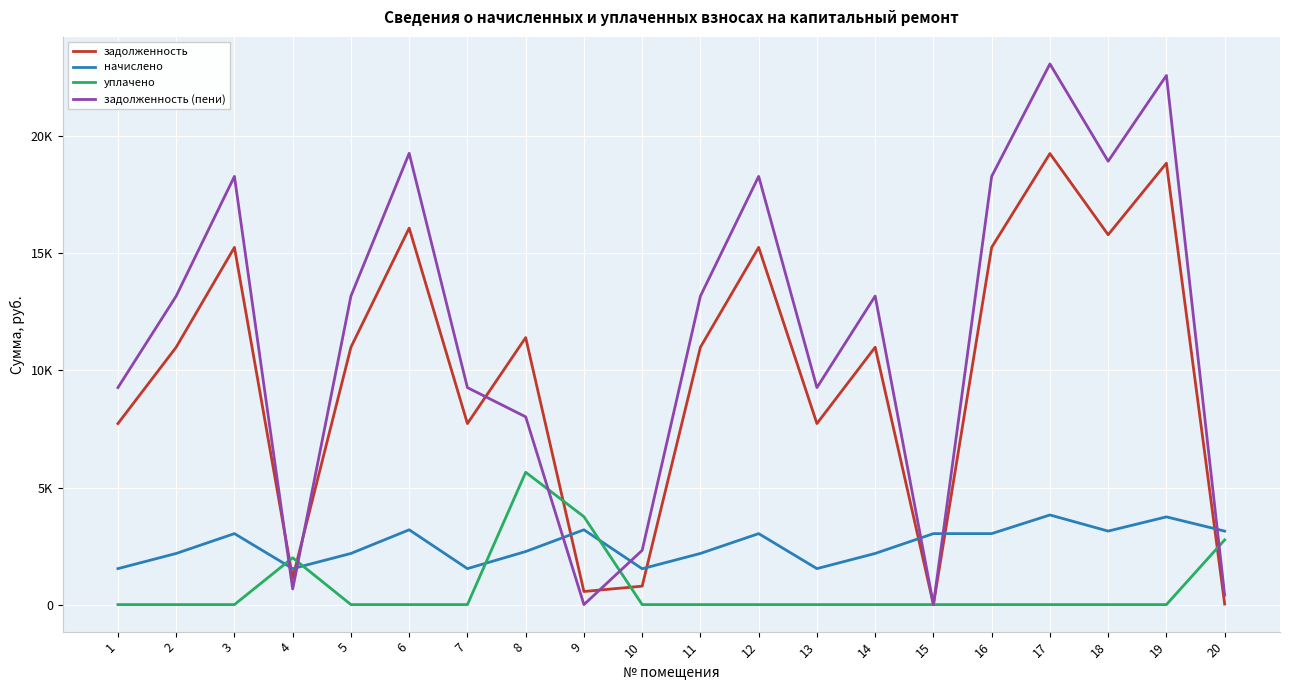

Which series has the largest total across all categories?

задолженность (пени)